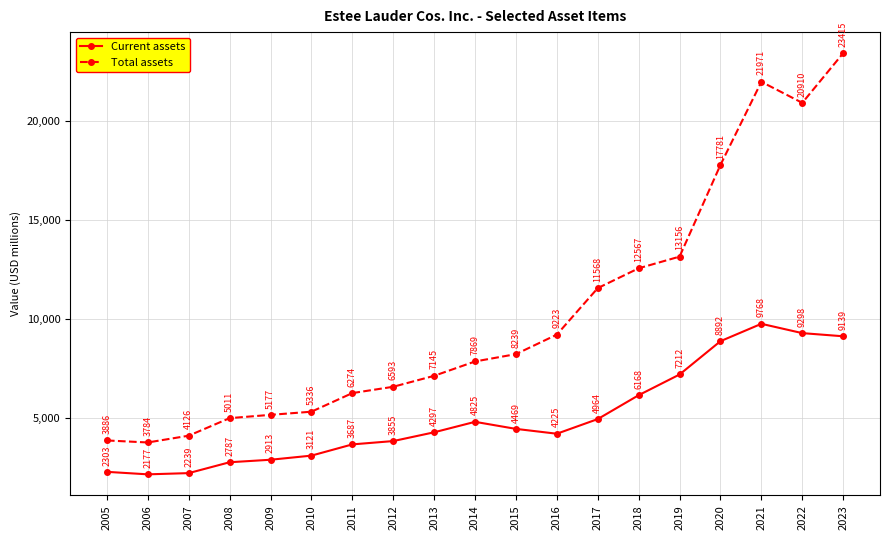

At which label is Current assets closest to 5972?

2018